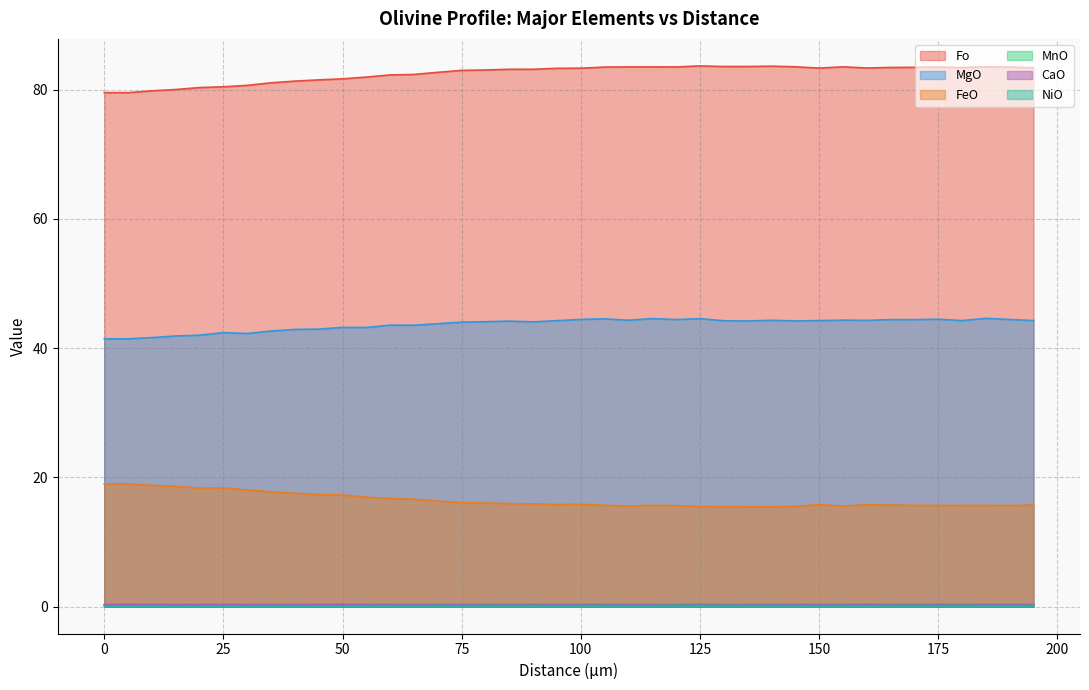

Reading left to right, list all the values displayed in this chart.

Fo: 79.5	79.5	79.8	80.0	80.3	80.5	80.7	81.1	81.3	81.5	81.7	82.0	82.3	82.4	82.7	83.0	83.0	83.2	83.2	83.3	83.3	83.5	83.5	83.5	83.5	83.7	83.6	83.6	83.6	83.5	83.3	83.5	83.4	83.4	83.5	83.5	83.4	83.5	83.5	83.4
MgO: 41.5	41.5	41.6	41.9	42.0	42.4	42.3	42.7	42.9	43.0	43.2	43.2	43.6	43.5	43.8	44.0	44.1	44.2	44.1	44.3	44.5	44.5	44.3	44.6	44.4	44.6	44.2	44.2	44.3	44.2	44.3	44.3	44.3	44.4	44.4	44.5	44.3	44.6	44.4	44.3
FeO: 19.0	19.0	18.8	18.6	18.3	18.4	18.1	17.8	17.6	17.4	17.3	17.0	16.7	16.6	16.3	16.1	16.0	15.9	15.9	15.8	15.8	15.7	15.6	15.7	15.6	15.5	15.5	15.5	15.4	15.5	15.8	15.6	15.8	15.7	15.7	15.7	15.7	15.7	15.6	15.7
MnO: 0.3	0.3	0.3	0.3	0.3	0.3	0.3	0.3	0.3	0.2	0.3	0.3	0.2	0.3	0.2	0.3	0.2	0.3	0.3	0.2	0.2	0.2	0.2	0.3	0.2	0.2	0.2	0.2	0.3	0.3	0.2	0.2	0.2	0.2	0.3	0.2	0.2	0.3	0.2	0.2
CaO: 0.3	0.3	0.3	0.3	0.3	0.3	0.3	0.3	0.3	0.3	0.3	0.3	0.3	0.3	0.3	0.3	0.3	0.3	0.3	0.3	0.3	0.3	0.3	0.3	0.3	0.3	0.3	0.3	0.3	0.3	0.3	0.3	0.3	0.3	0.3	0.3	0.3	0.3	0.3	0.3
NiO: 0.1	0.1	0.1	0.1	0.1	0.1	0.1	0.2	0.1	0.1	0.1	0.2	0.2	0.1	0.2	0.1	0.2	0.2	0.2	0.2	0.2	0.2	0.2	0.2	0.2	0.2	0.2	0.2	0.2	0.2	0.2	0.2	0.1	0.2	0.2	0.2	0.2	0.2	0.2	0.2